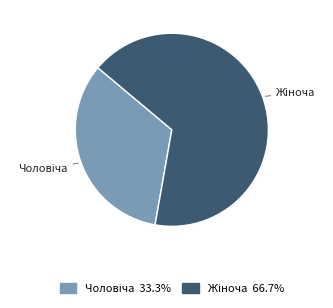

Does any single category account for the majority?

Yes